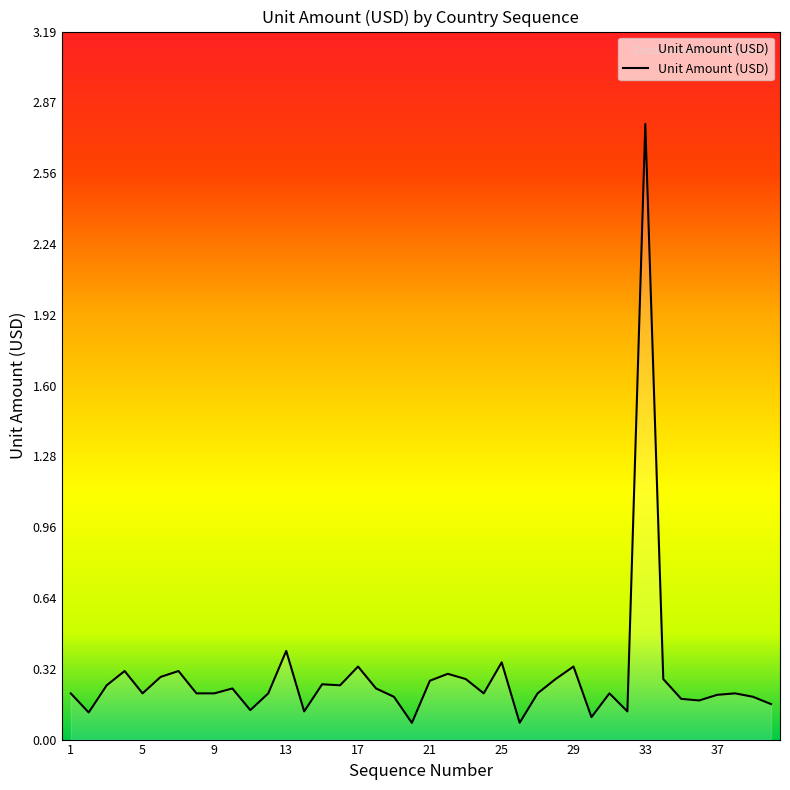

What is the greatest value displayed?

2.8